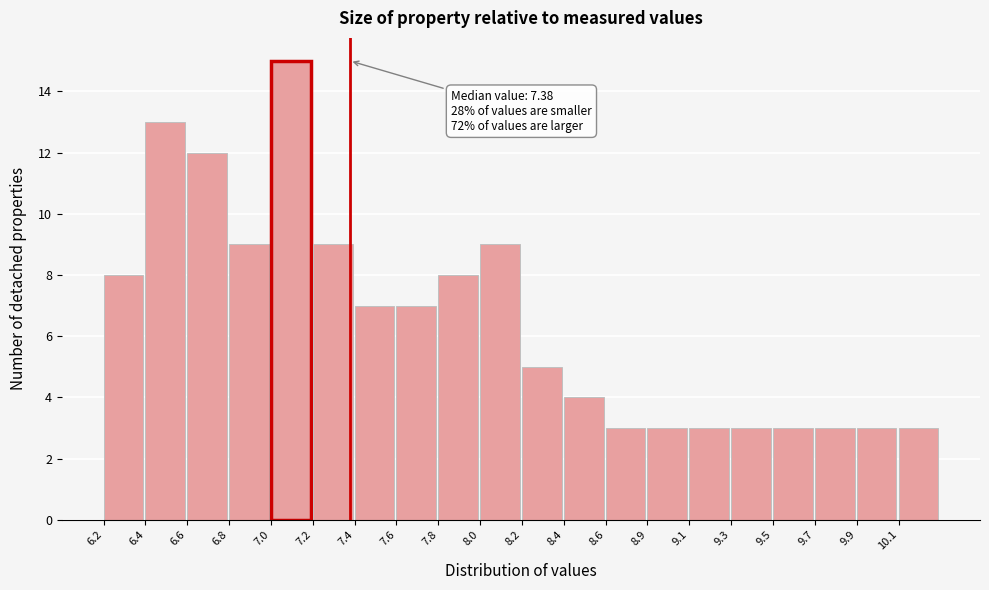

Reading left to right, what are all the values shown in this chart?

6.2=8	6.4=13	6.6=12	6.8=9	7.0=15	7.2=9	7.4=7	7.6=7	7.8=8	8.0=9	8.2=5	8.4=4	8.6=3	8.9=3	9.1=3	9.3=3	9.5=3	9.7=3	9.9=3	10.1=3